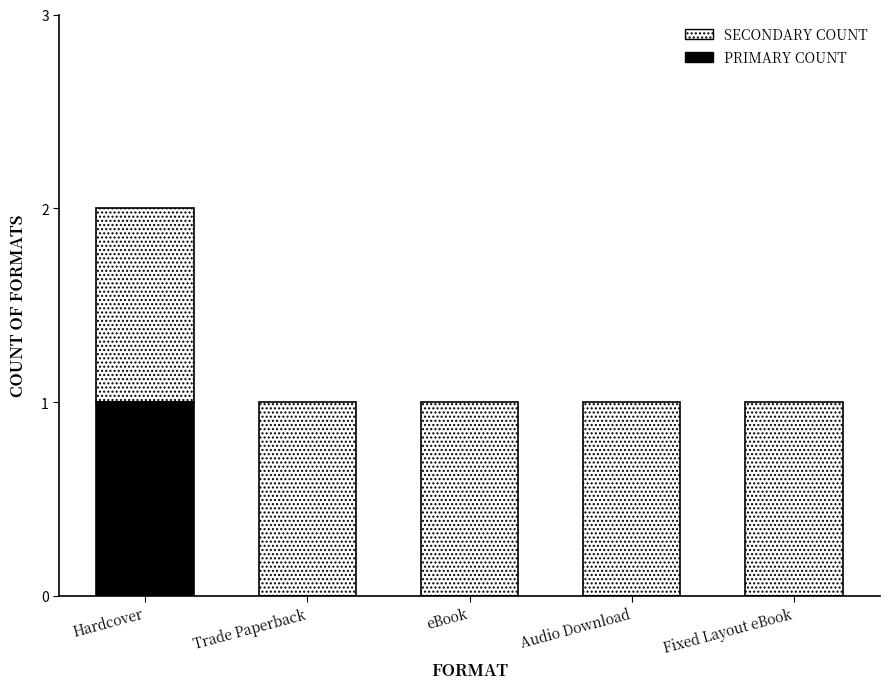

What are all the series names shown in the legend?

SECONDARY COUNT, PRIMARY COUNT